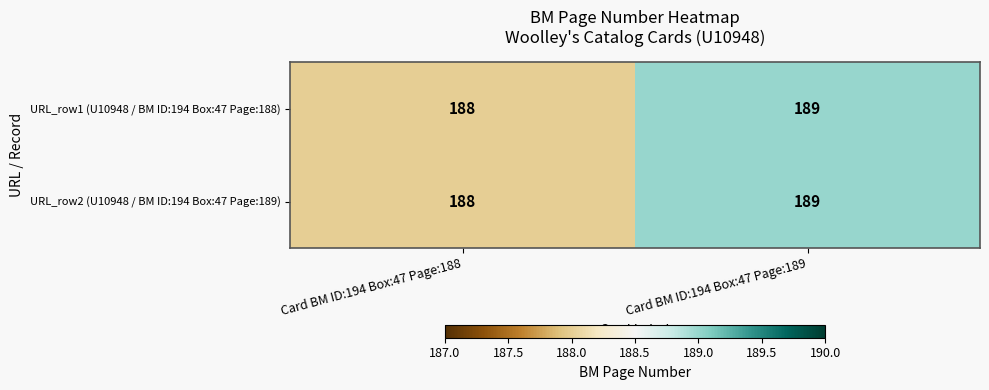

List the labels in order of URL_row1 (U10948 / BM ID:194 Box:47 Page:188) value, largest first.

Card BM ID:194 Box:47 Page:189, Card BM ID:194 Box:47 Page:188